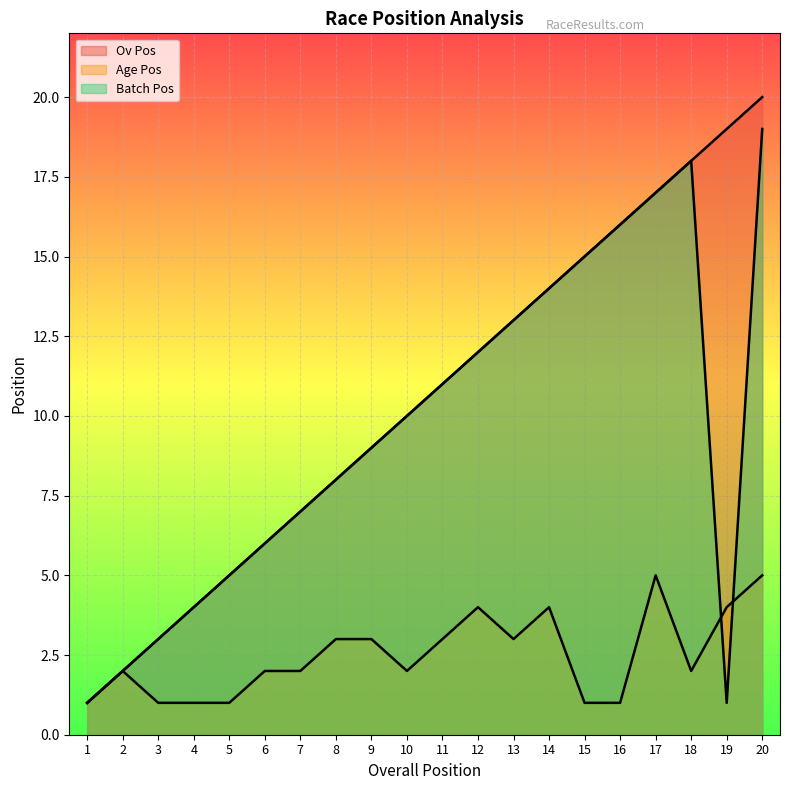

Read the Batch Pos value at 18, to the nearest 5.

20